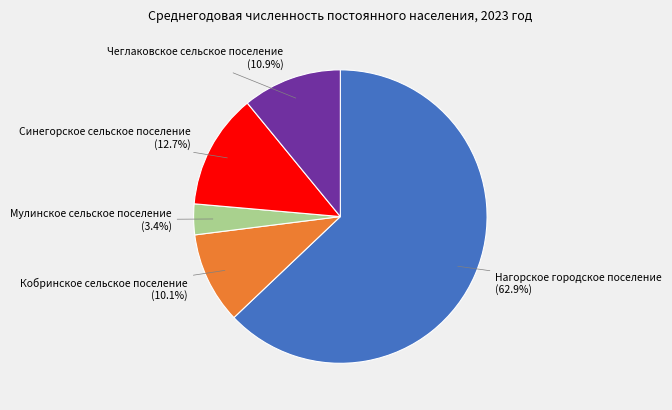

To the nearest percent, what is the difference between the Мулинское сельское поселение and Кобринское сельское поселение slice percentages?

7%